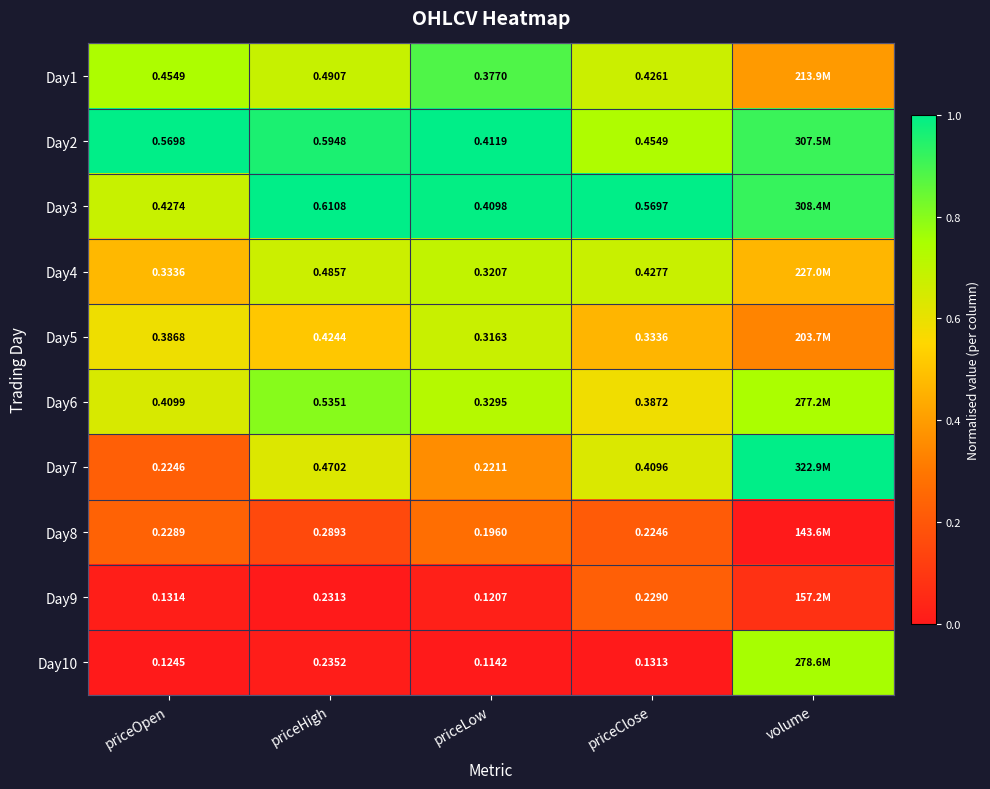

Is it true that Day7 equals 0.6 at priceLow?

False